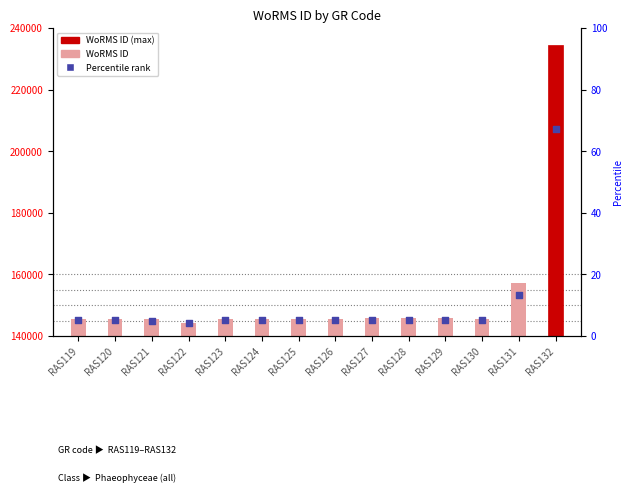

At which category is the sum across all series the highest?

RAS132